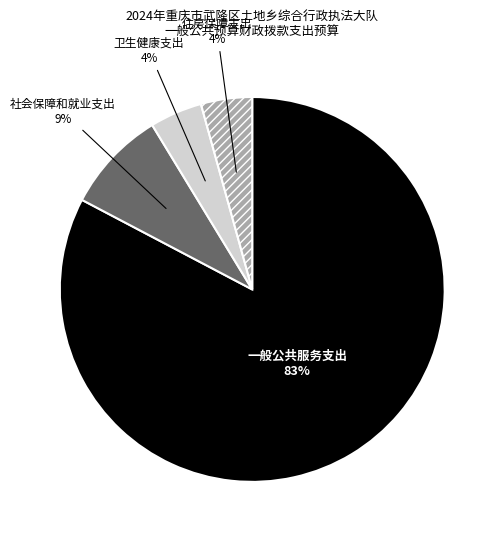

Count the number of slices in the pie.

4